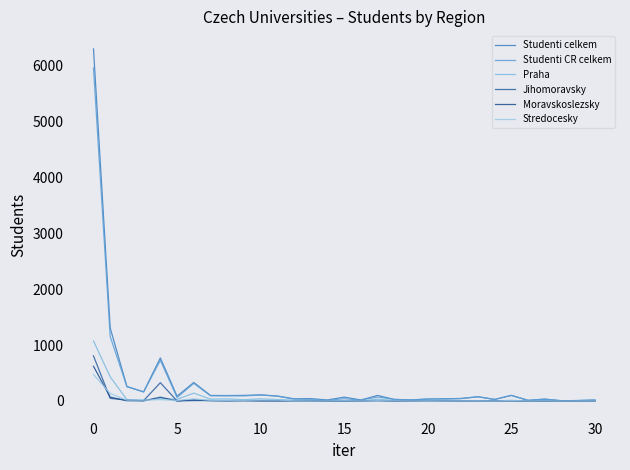

Reading left to right, extract all data points from this chart.

Studenti celkem: 6304	1307	259	163	771	86	331	99	97	100	109	88	39	42	18	69	18	99	28	19	35	40	45	76	28	100	11	33	4	8	17
Studenti CR celkem: 5963	1154	256	163	726	61	316	93	93	91	107	87	33	26	13	40	17	71	28	18	34	35	43	76	27	100	11	33	4	8	17
Praha: 1074	432	23	12	44	29	141	33	37	23	39	26	15	14	0	4	3	33	8	7	8	14	7	3	2	11	0	2	0	2	2
Jihomoravsky: 808	47	15	7	327	1	7	8	2	5	2	3	2	1	0	2	1	8	0	0	6	2	0	4	4	6	1	2	0	0	0
Moravskoslezsky: 622	69	5	3	68	1	21	5	5	7	4	2	4	3	0	1	2	5	0	3	4	1	1	2	0	2	0	0	1	0	0
Stredocesky: 475	134	15	15	24	9	39	10	11	11	16	16	3	1	1	5	1	6	3	1	3	1	2	3	0	9	1	3	0	1	1